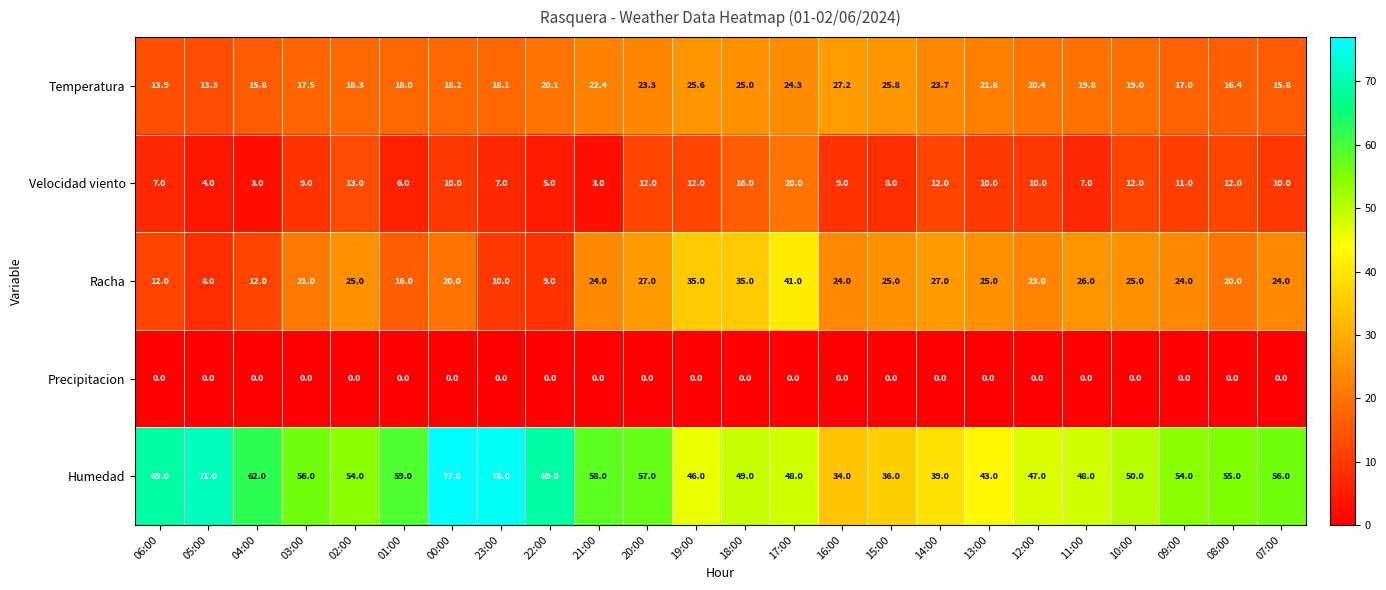

At which category is the sum across all series the highest?

17:00